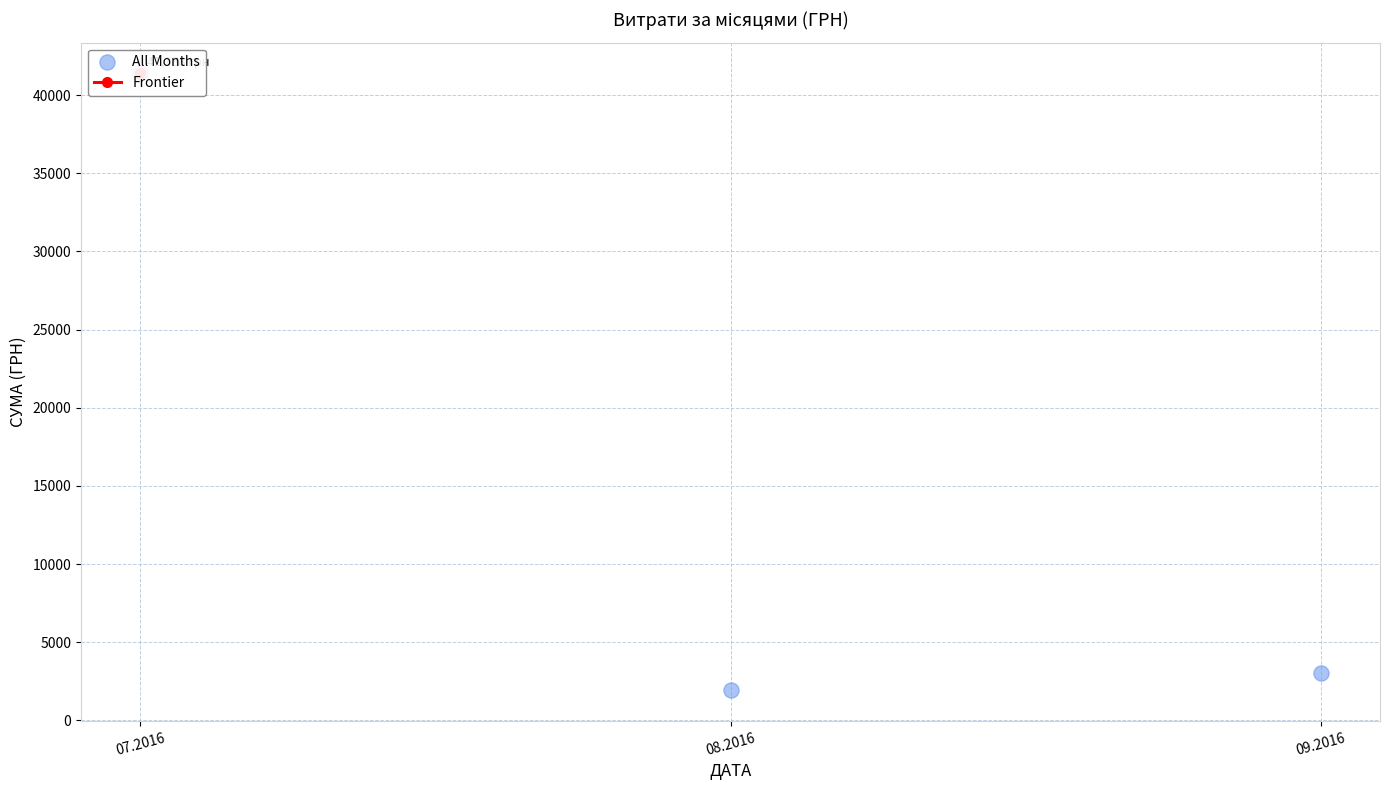

What is the ratio of the value at 09.2016 to the value at 08.2016?

1.6